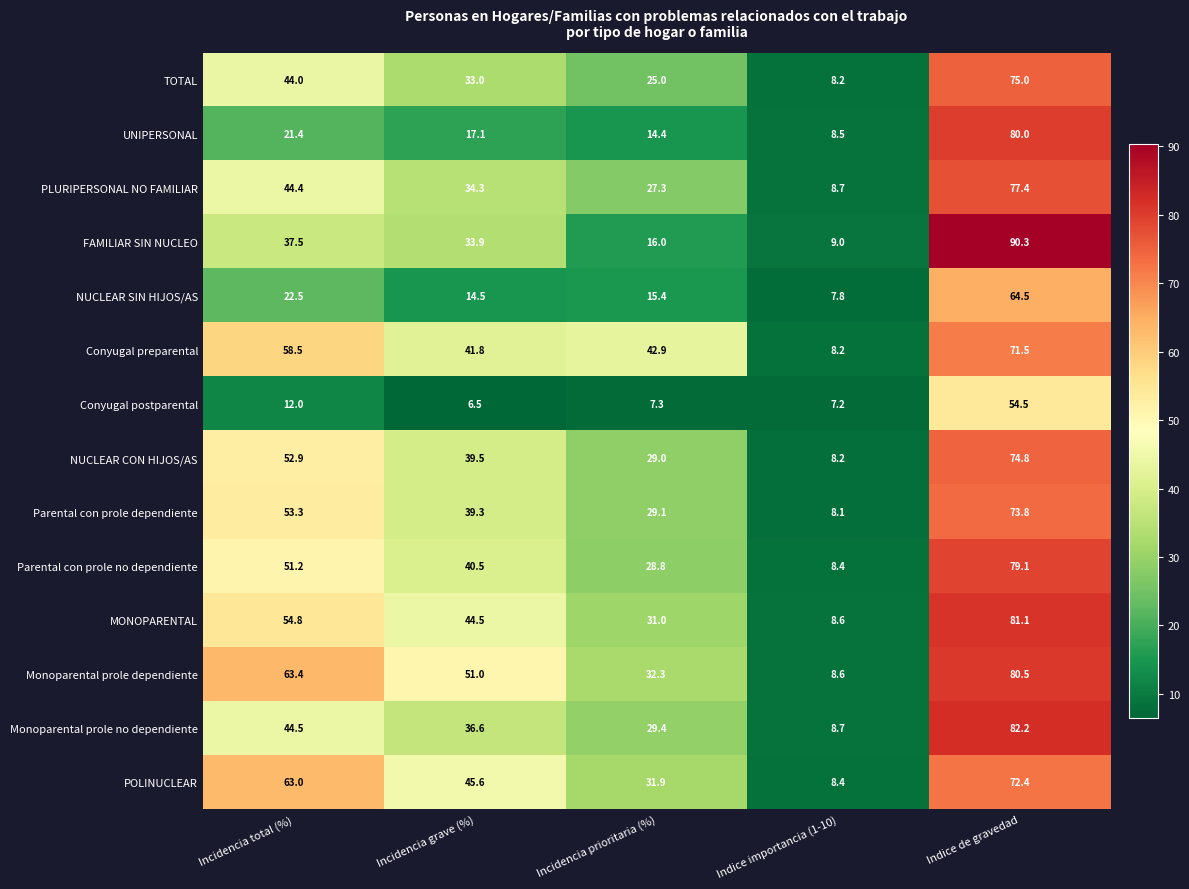

What is the minimum value shown in the chart?

6.5